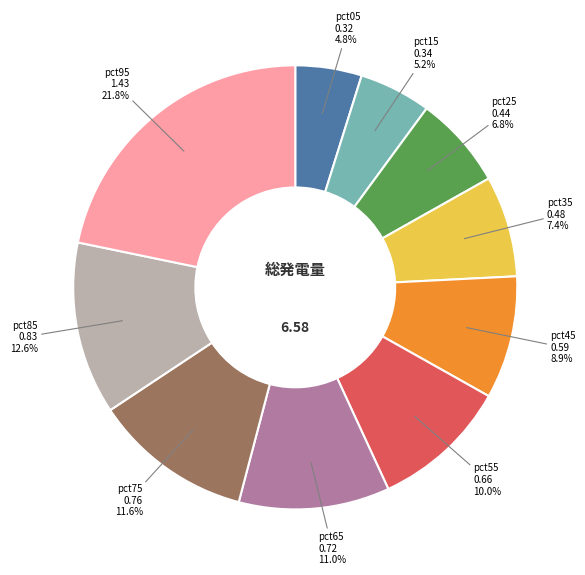

Is there a majority slice in this chart?

No